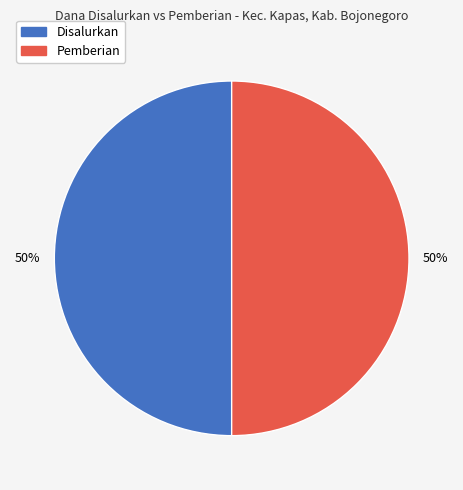

The Disalurkan slice represents 63% of the pie. True or false?

False